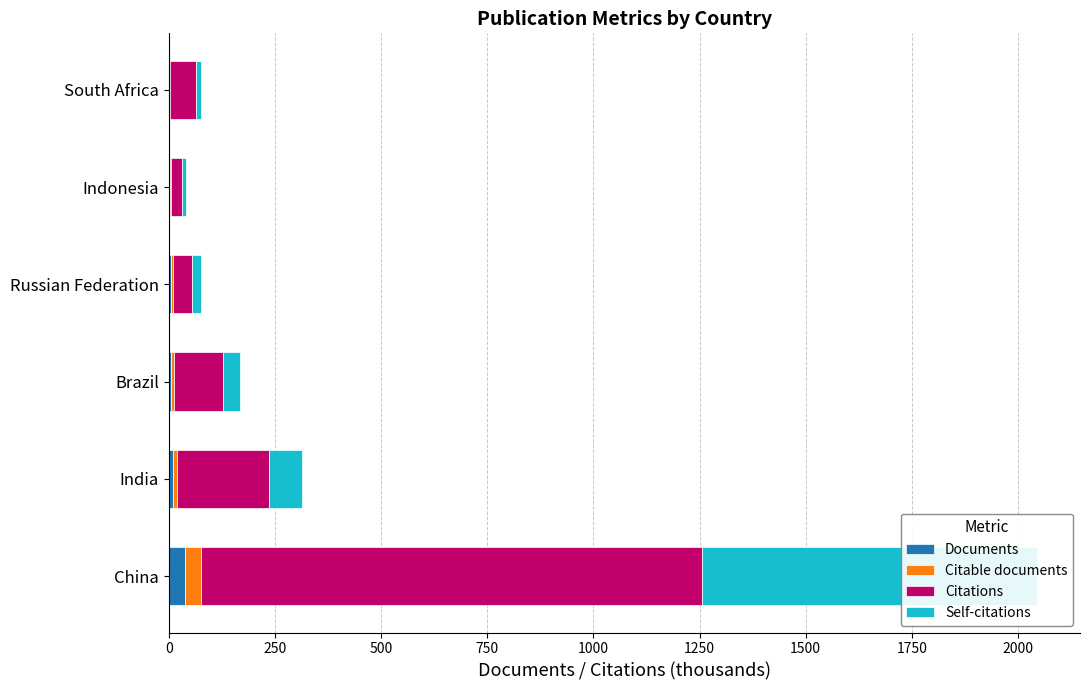

What is the total value across all series at Brazil?

167.8